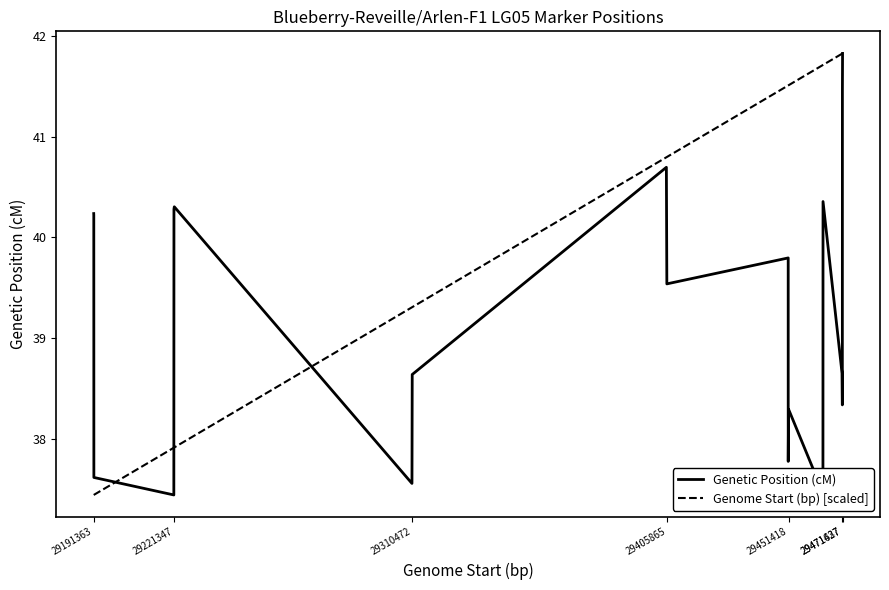

What is the greatest value displayed?

41.8